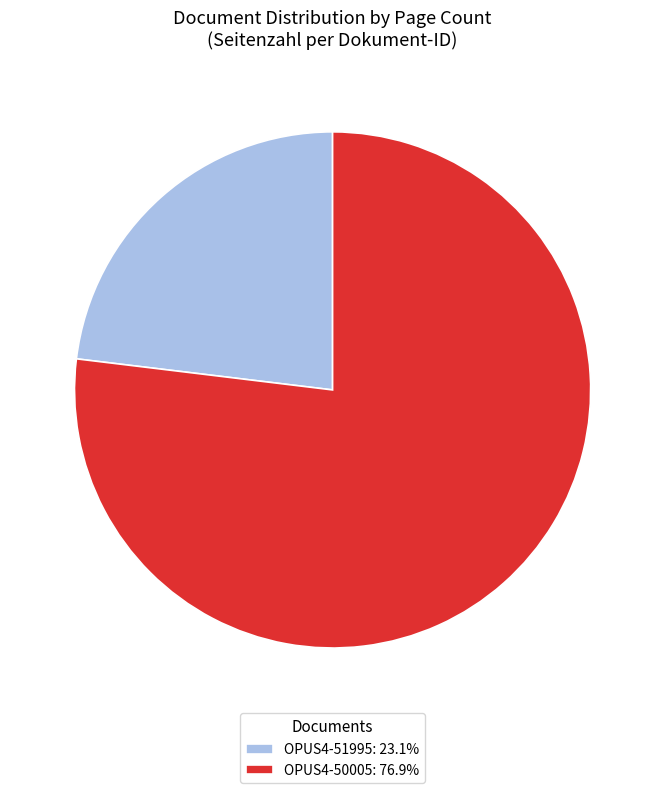

How many slices are in this pie chart?

2